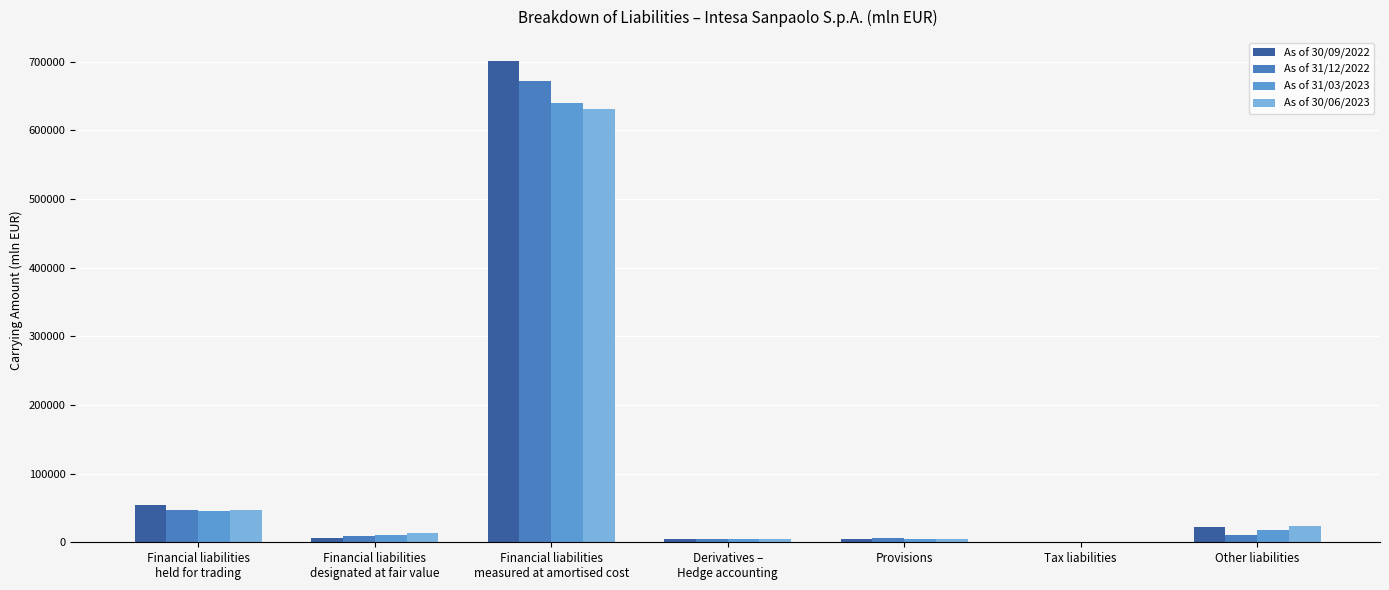

Rank the categories by As of 31/12/2022 value from highest to lowest.

Financial liabilities
measured at amortised cost, Financial liabilities
held for trading, Other liabilities, Financial liabilities
designated at fair value, Provisions, Derivatives –
Hedge accounting, Tax liabilities